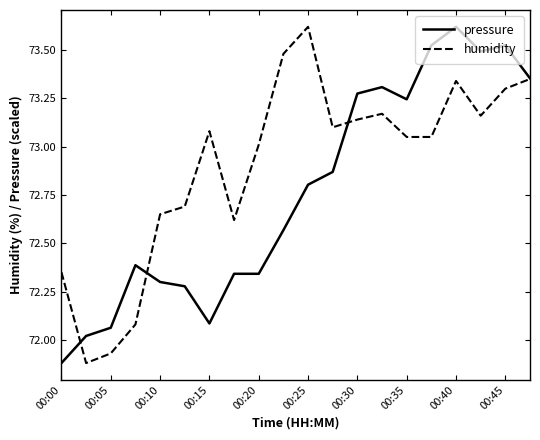

List the series in order of their overall mean, highest first.

humidity, pressure